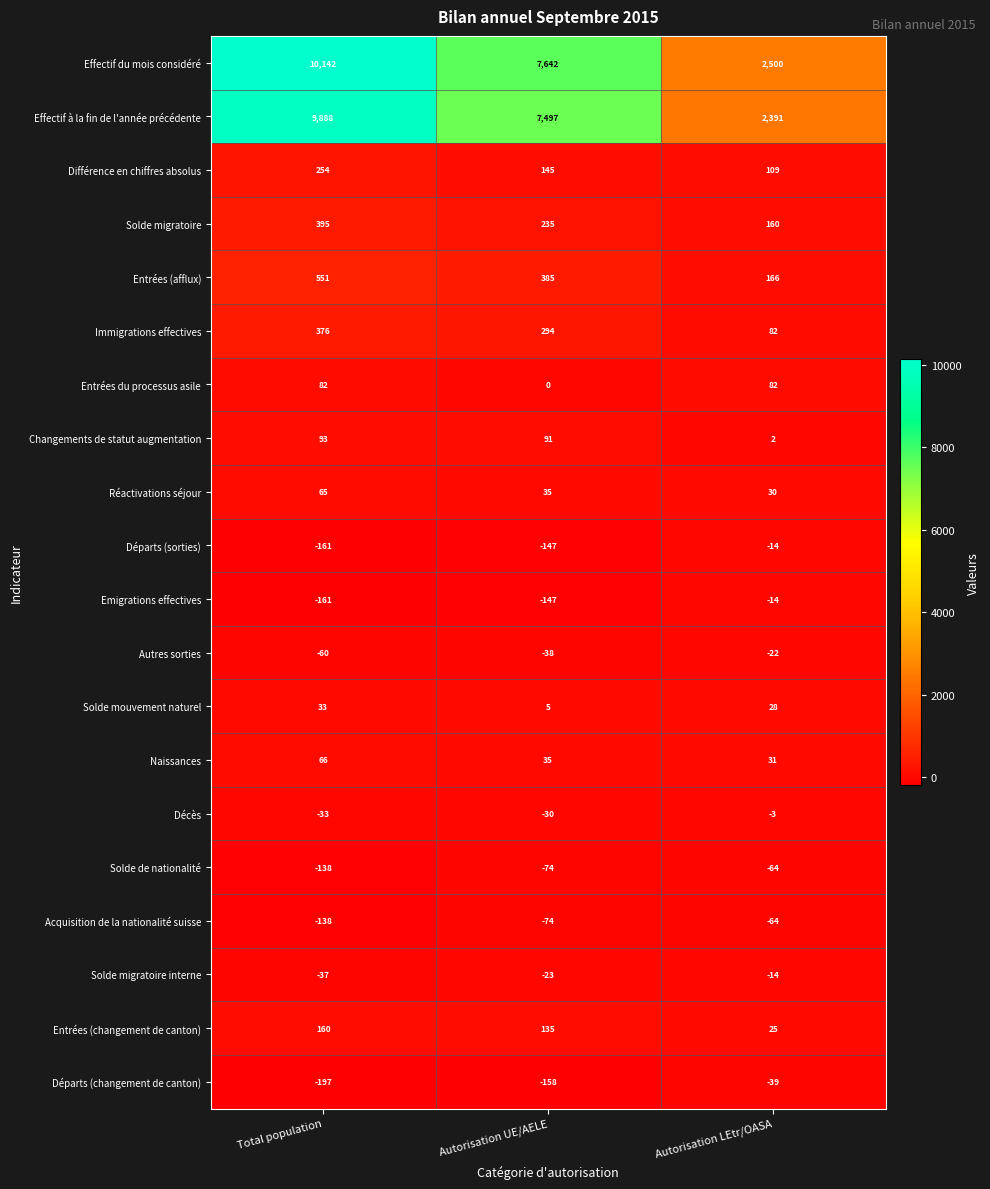

What is the maximum value shown in the chart?

10142